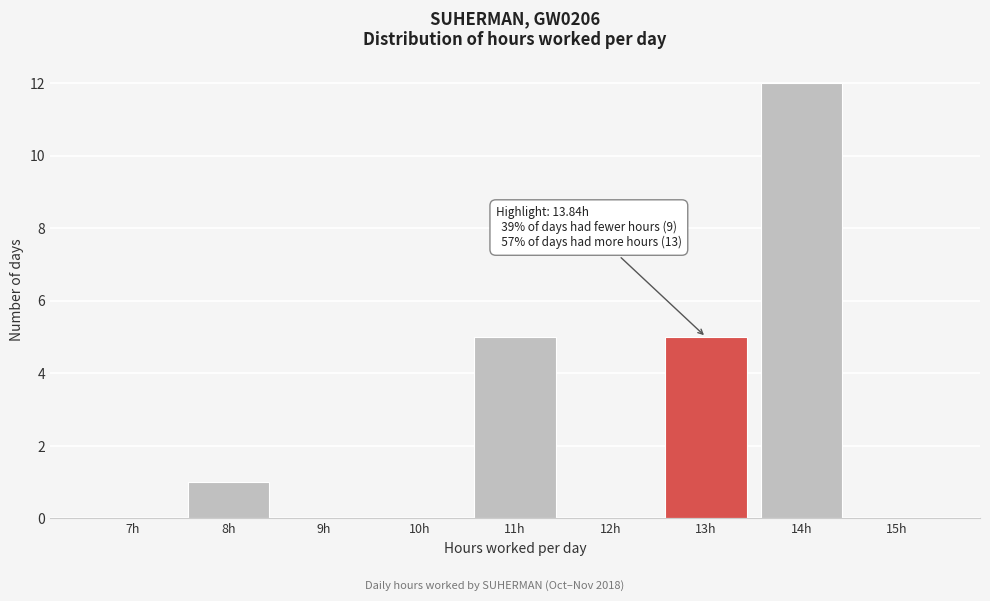

Reading right to left, what are all the values shown in this chart?

15h=0	14h=12	13h=5	12h=0	11h=5	10h=0	9h=0	8h=1	7h=0